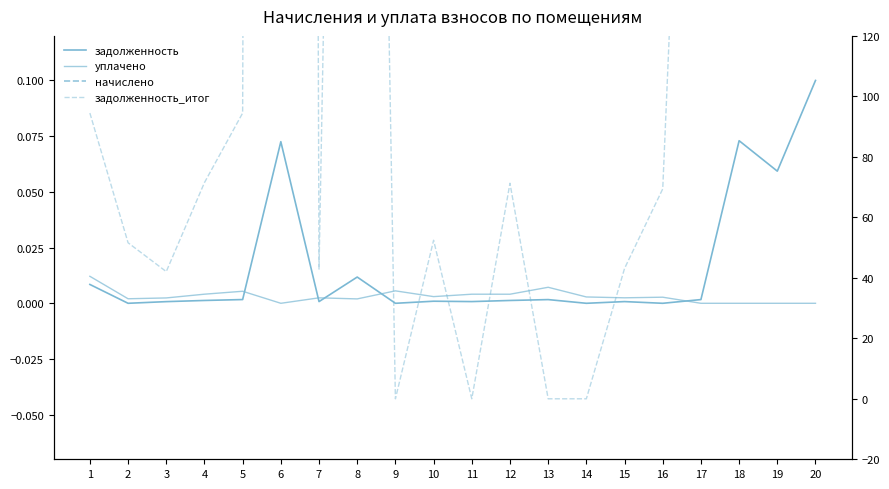

True or false: задолженность_итог and уплачено cross at least once.

True